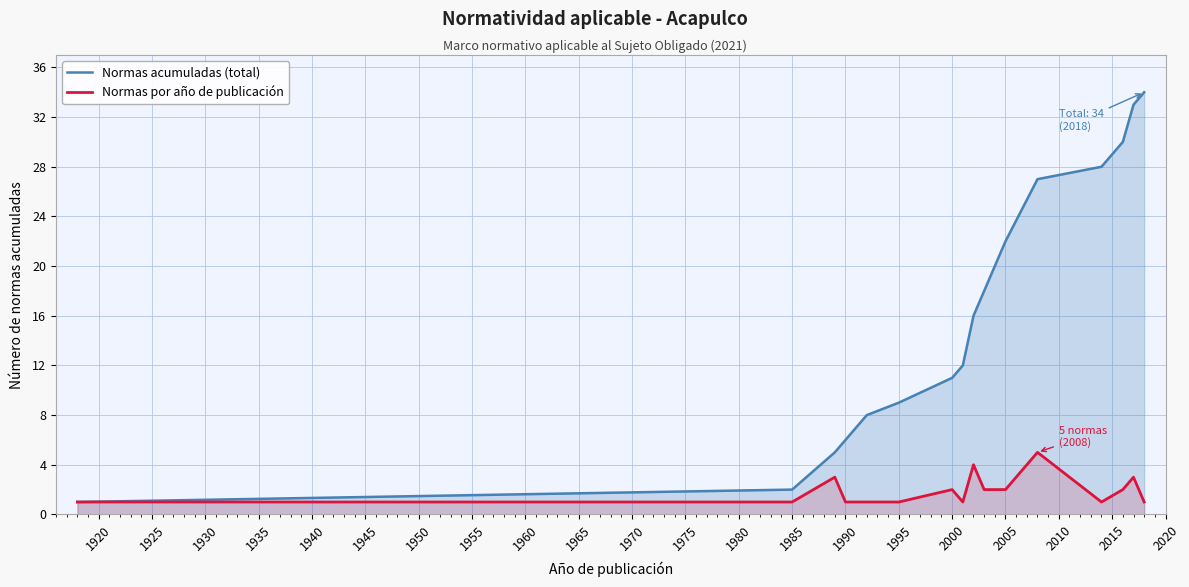

What is the value of the Normas acumuladas (total) point at the 14th from the left?

27